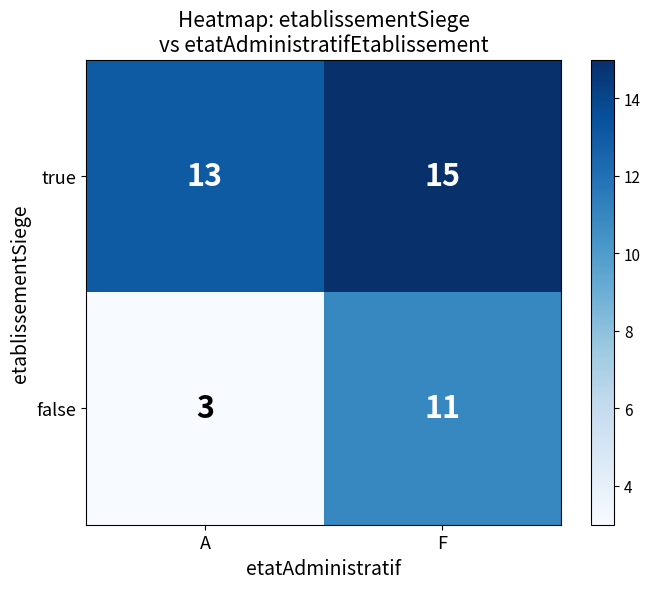

Read the true value at A.

13